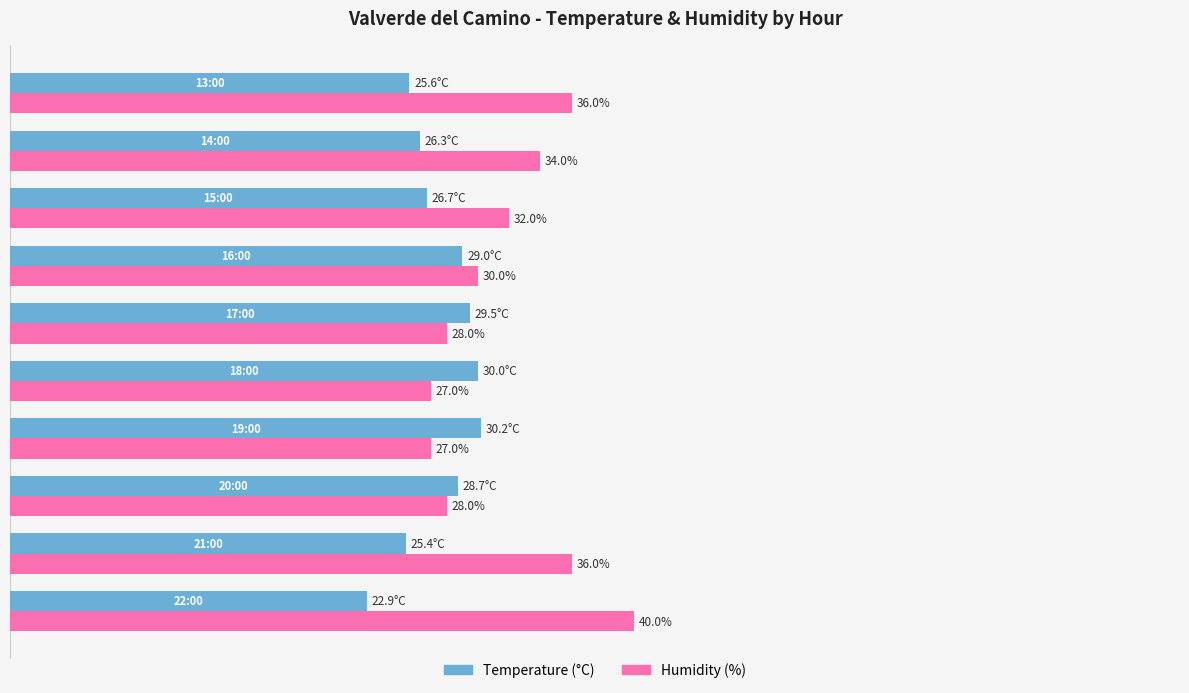

Which series has the largest total across all categories?

Humidity (%)